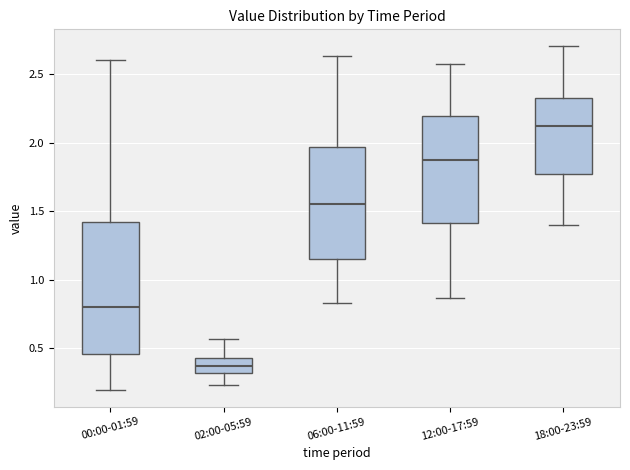

Reading left to right, transcribe this box plot: for each box, give where its median line is, the range the box spans, and where its two whiskers end, as read against the y-axis. The values are not printed on the chart, so give them approximately, as read against the axis.

00:00-01:59: median 0.80, box 0.45 to 1.40, whiskers 0.20 to 2.60
02:00-05:59: median 0.35, box 0.30 to 0.45, whiskers 0.25 to 0.55
06:00-11:59: median 1.55, box 1.15 to 1.95, whiskers 0.85 to 2.65
12:00-17:59: median 1.85, box 1.40 to 2.20, whiskers 0.85 to 2.55
18:00-23:59: median 2.10, box 1.75 to 2.35, whiskers 1.40 to 2.70